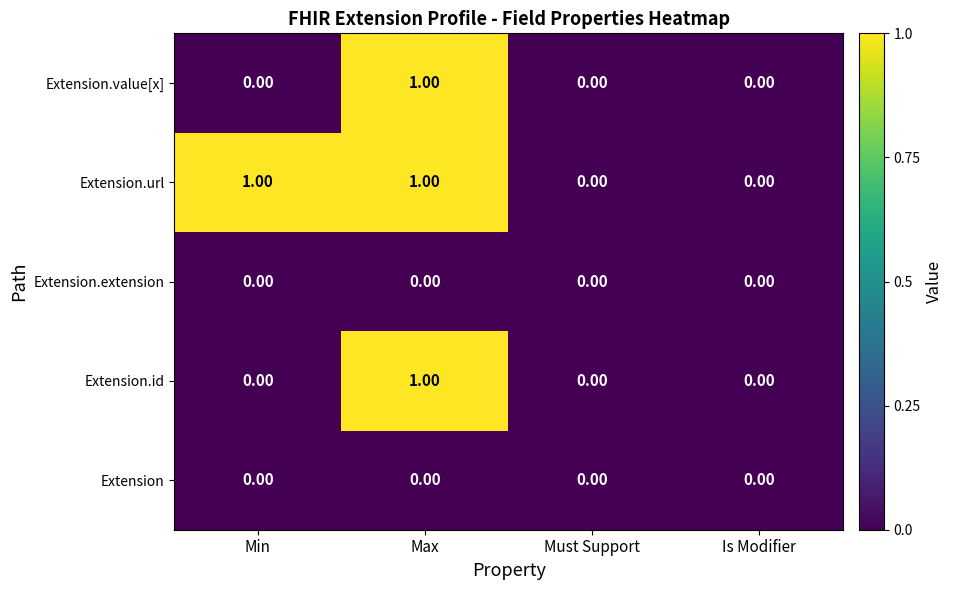

Which series changed the most between Min and Is Modifier?

Extension.url